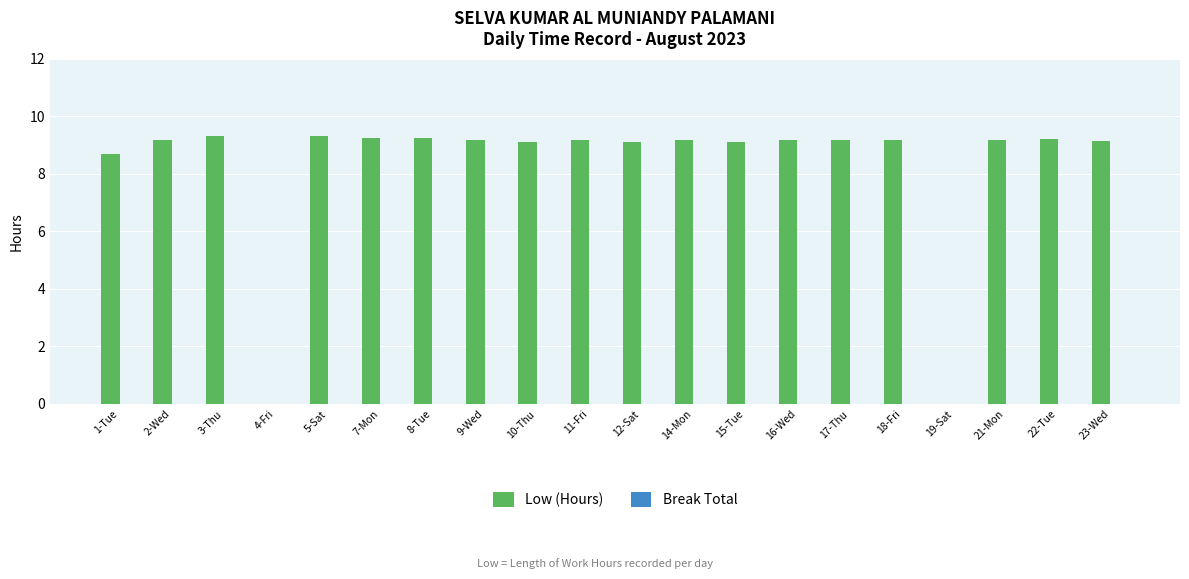

What is the sum of the values at 12-Sat and 21-Mon?

18.3